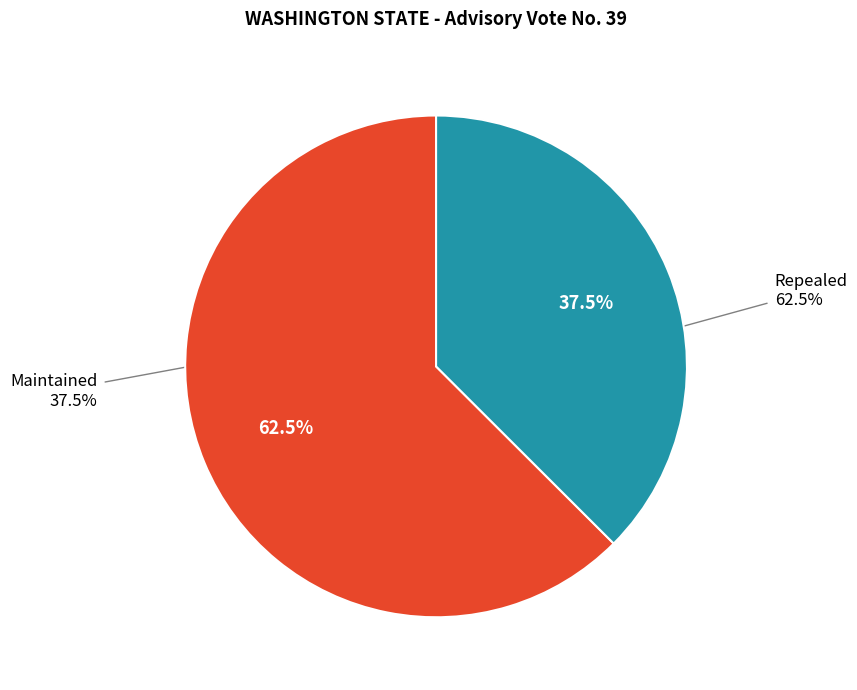

To the nearest percent, what portion does Repealed represent?

63%